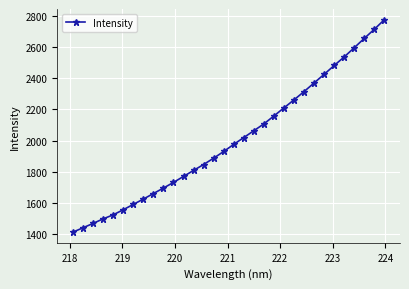

What is the sum of all values?

64099.4